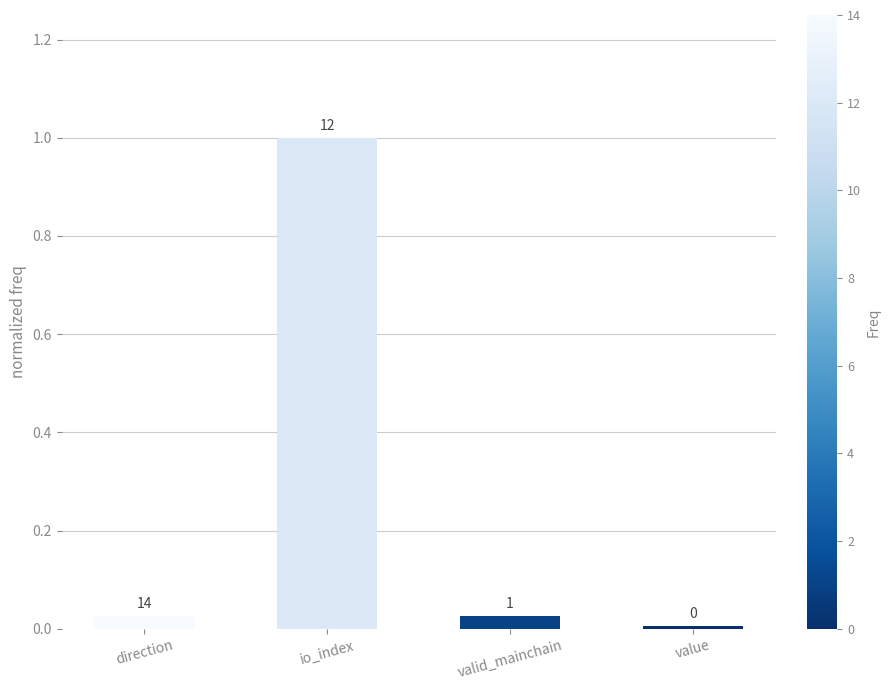

What is the label of the 1st bar from the right?

value